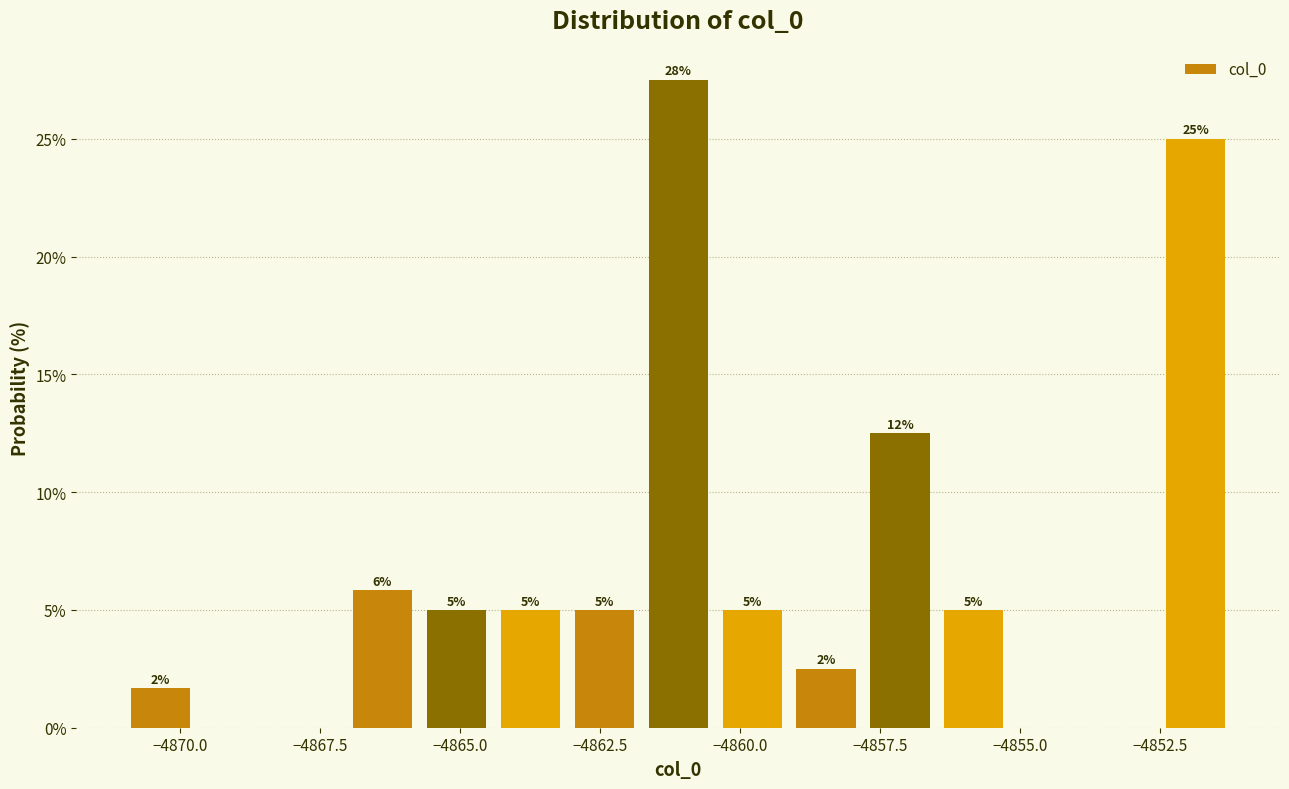

Around what value on the x-axis is the tallest bar? Give the approximate position of its centre, as read against the axis.

-4861.0